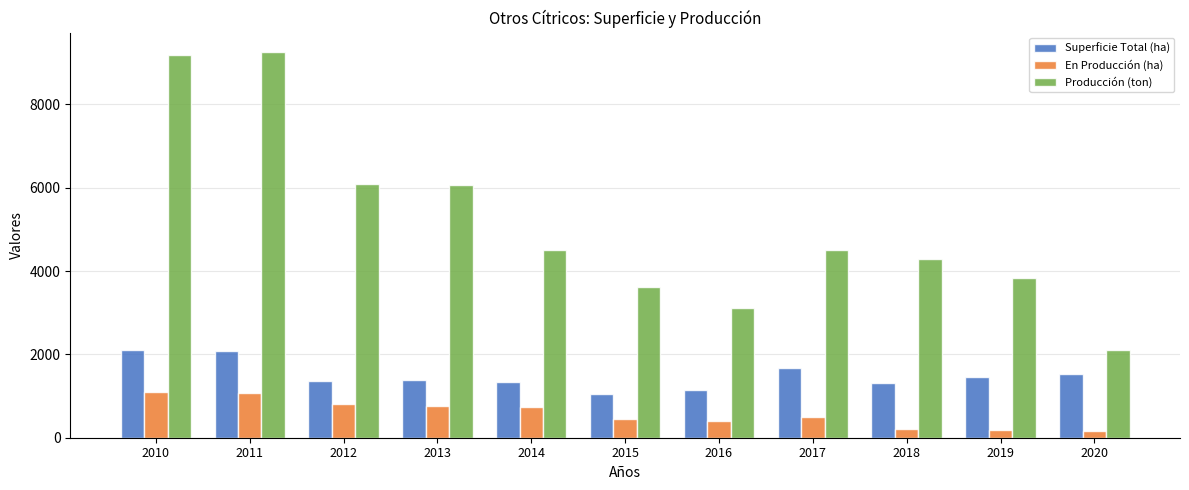

Where does the En Producción (ha) series first go above 501?

2010